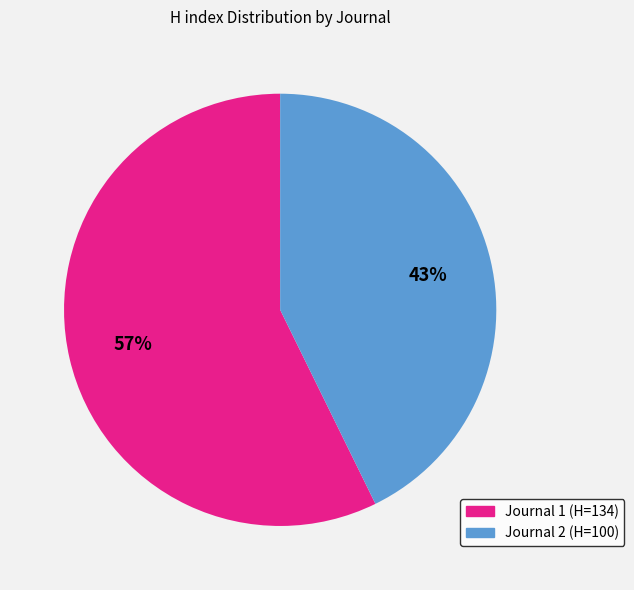

To the nearest percent, what is the average slice percentage?

50%